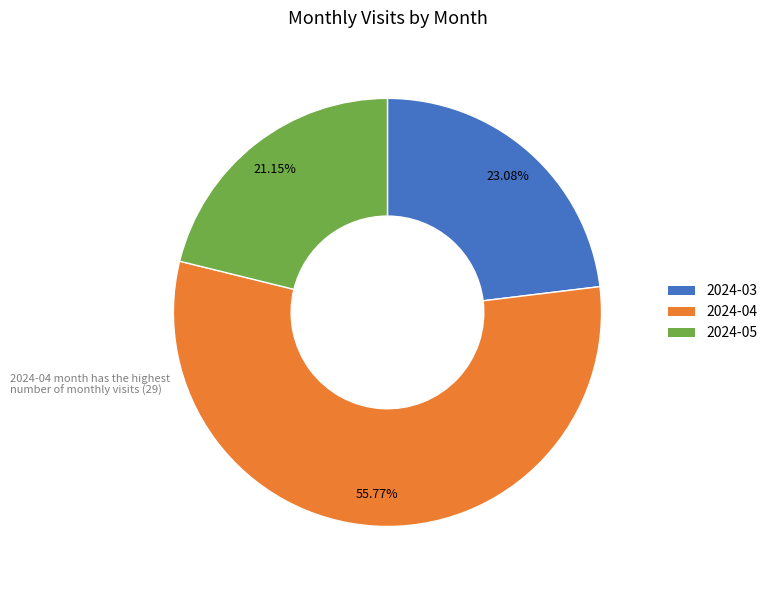

To the nearest percent, what is the average slice percentage?

33%